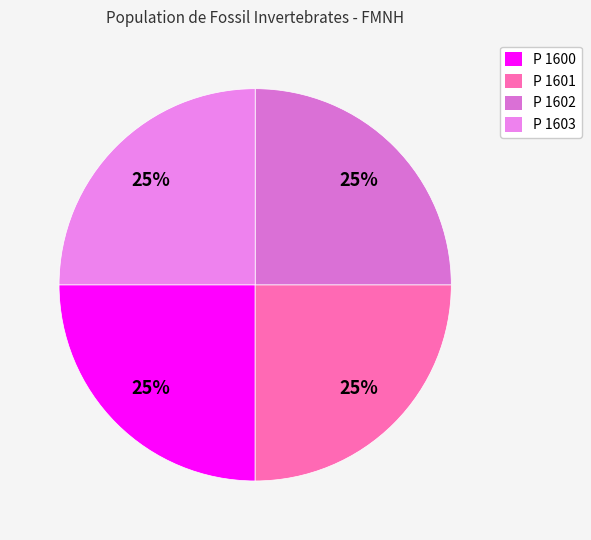

Which category has the biggest portion of the pie?

P 1603